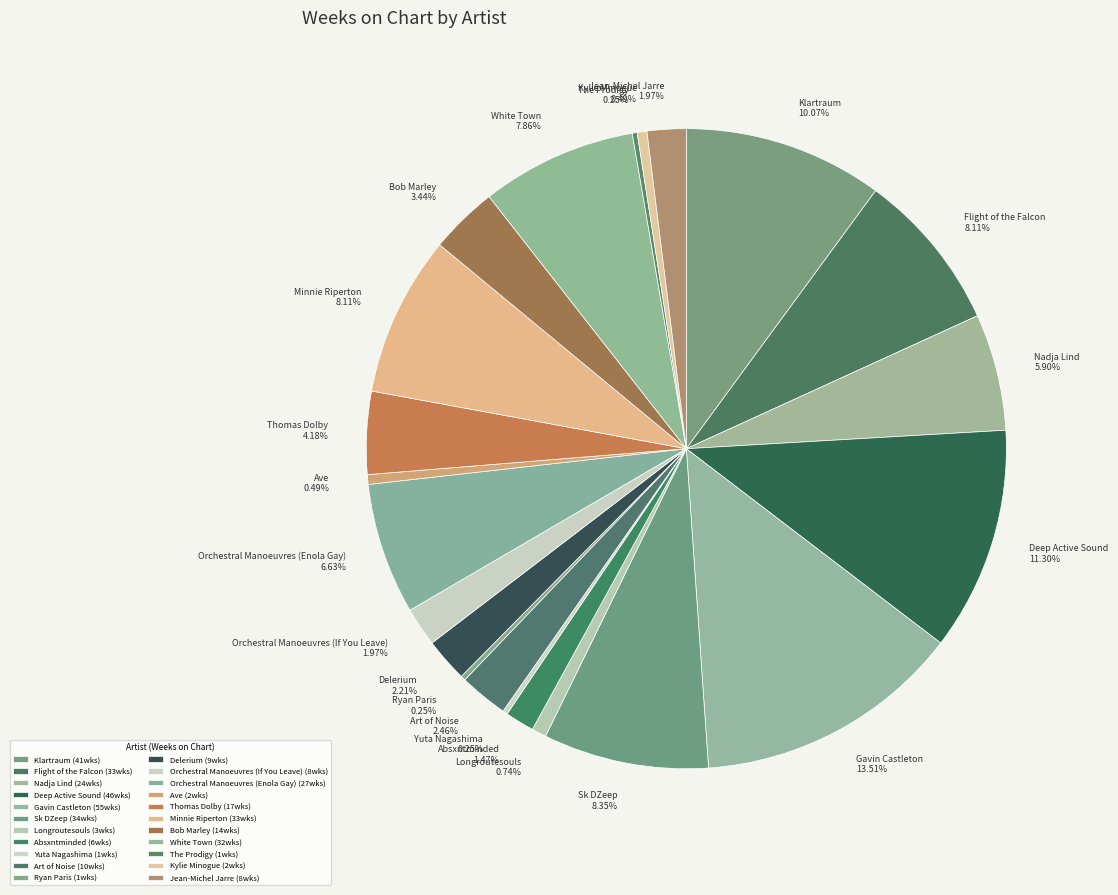

The Art of Noise slice represents 8% of the pie. True or false?

False